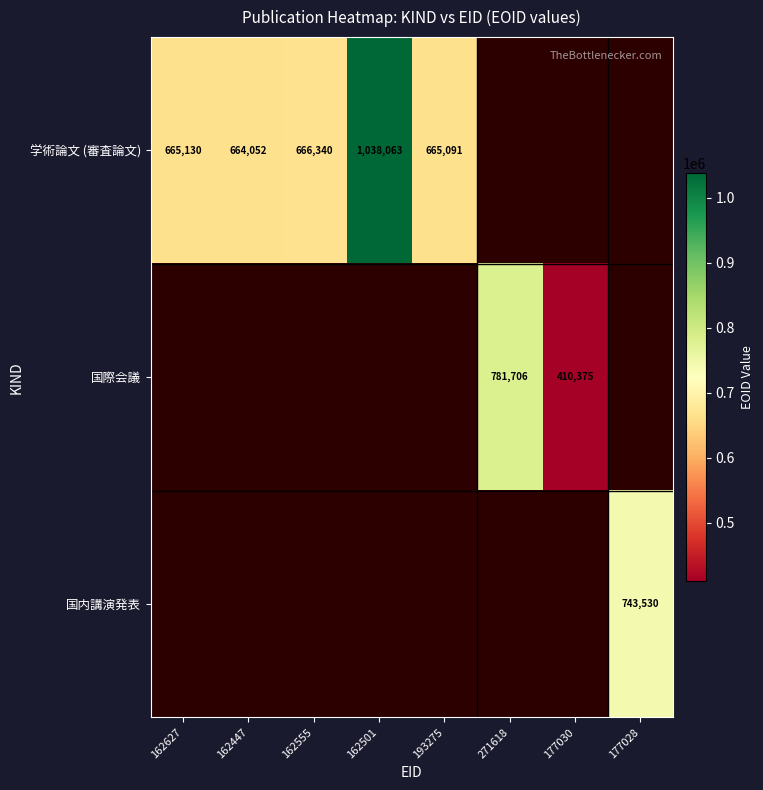

Is it true that 国際会議 equals 1292243 at 271618?

False